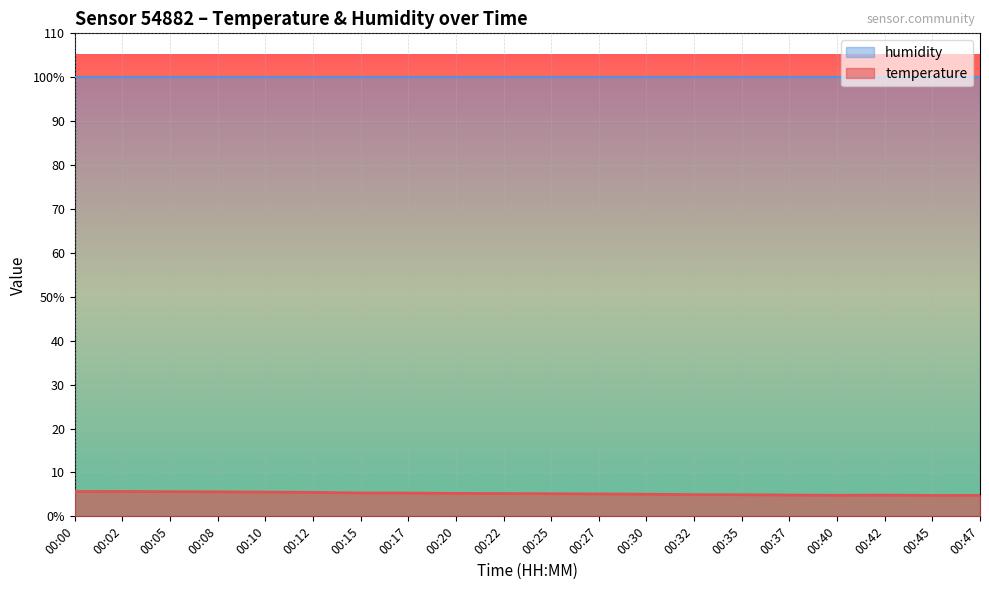

Where is the data nearest to the value 5?

00:30